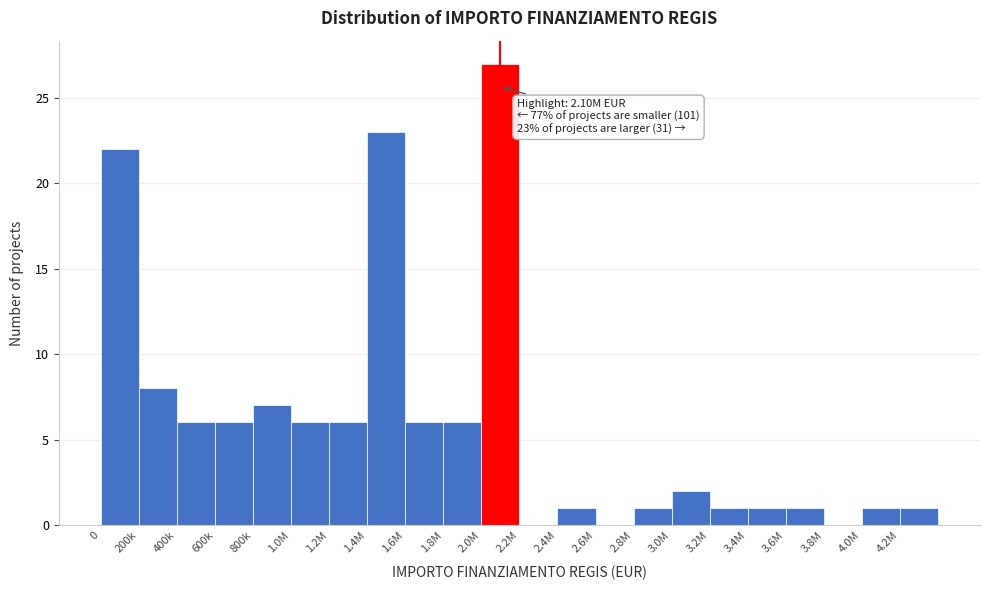

Reading left to right, transcribe all the data shown in this chart.

0=22	200k=8	400k=6	600k=6	800k=7	1.0M=6	1.2M=6	1.4M=23	1.6M=6	1.8M=6	2.0M=27	2.2M=0	2.4M=1	2.6M=0	2.8M=1	3.0M=2	3.2M=1	3.4M=1	3.6M=1	3.8M=0	4.0M=1	4.2M=1